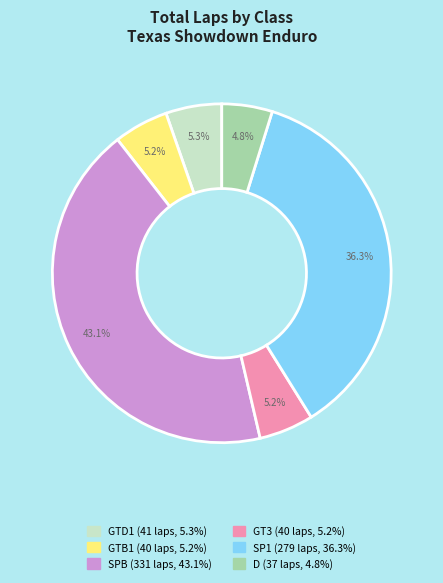

Does any single category account for the majority?

No